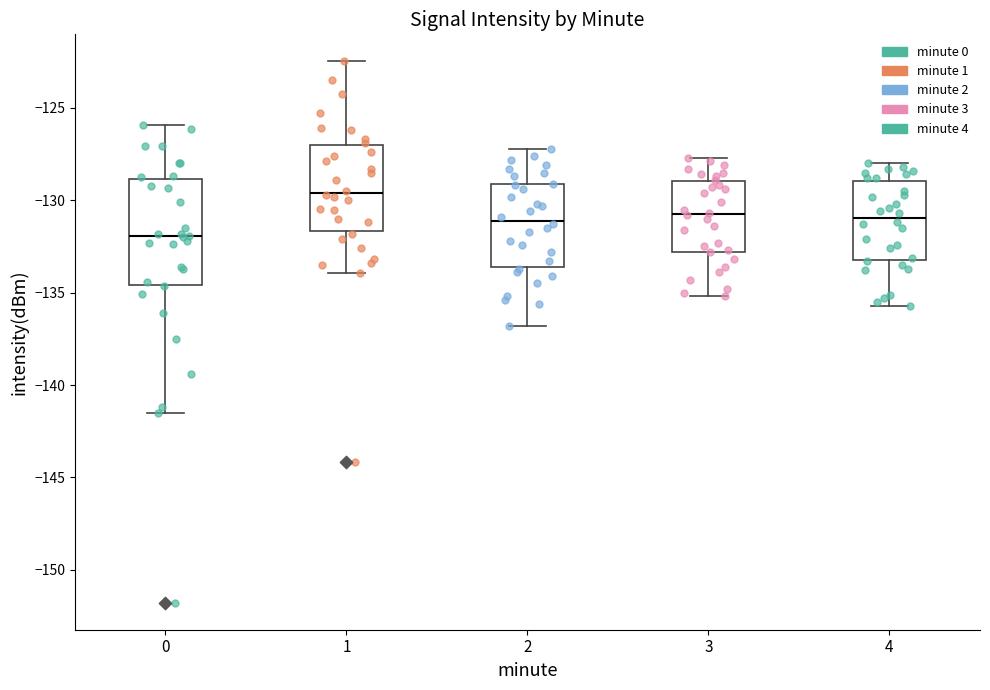

Comparing the boxes themselves (not the whiskers), which one is the tallest?

0